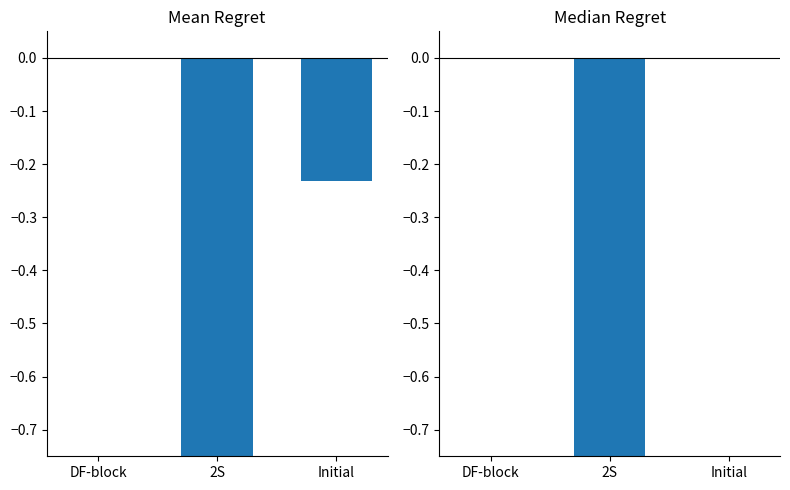

At which category is the sum across all series the highest?

DF-block